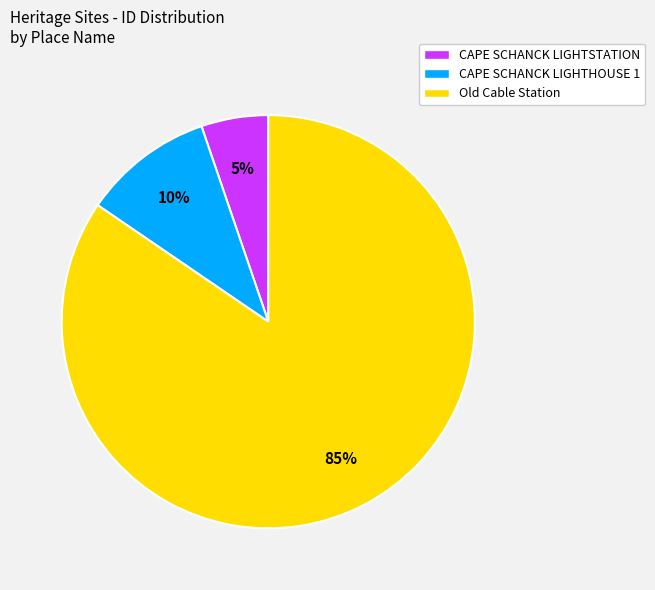

Is it true that CAPE SCHANCK LIGHTHOUSE 1 is 24% of the pie?

False